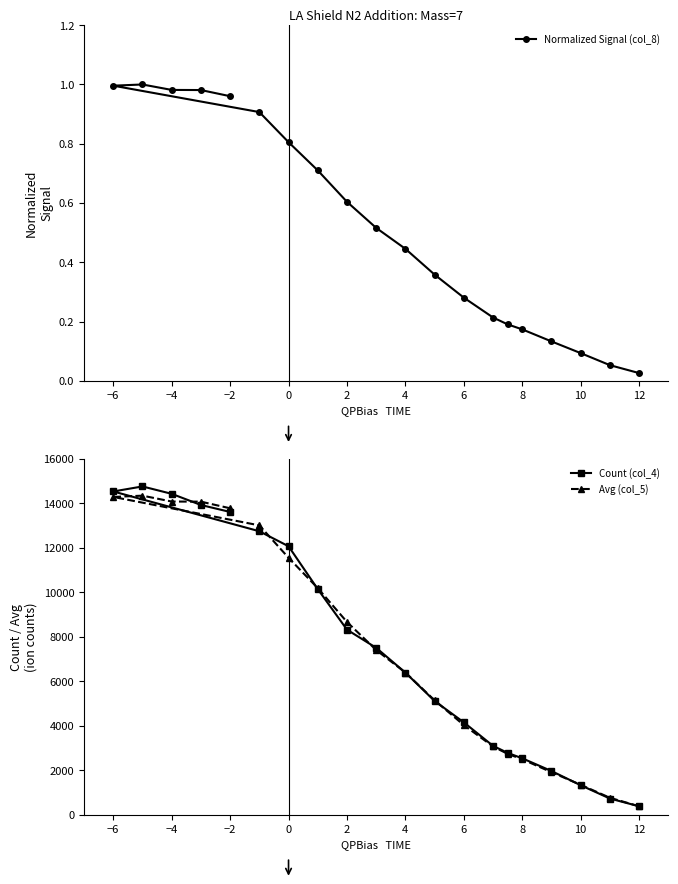

Is it true that Normalized Signal (col_8) equals 0.1 at 15?

False